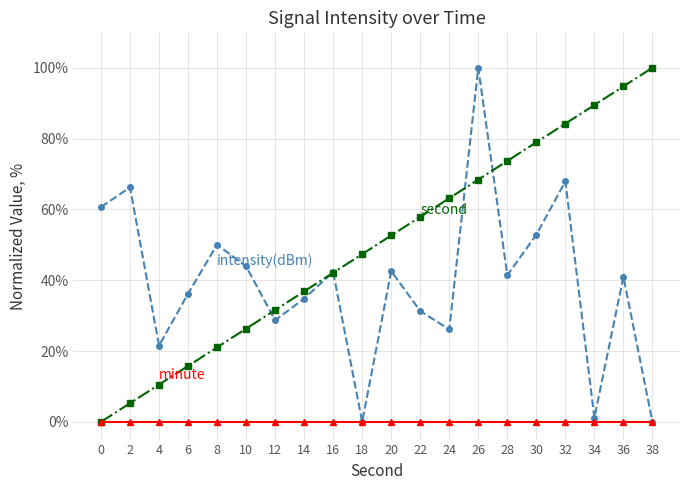

What is the maximum value shown in the chart?

100.0